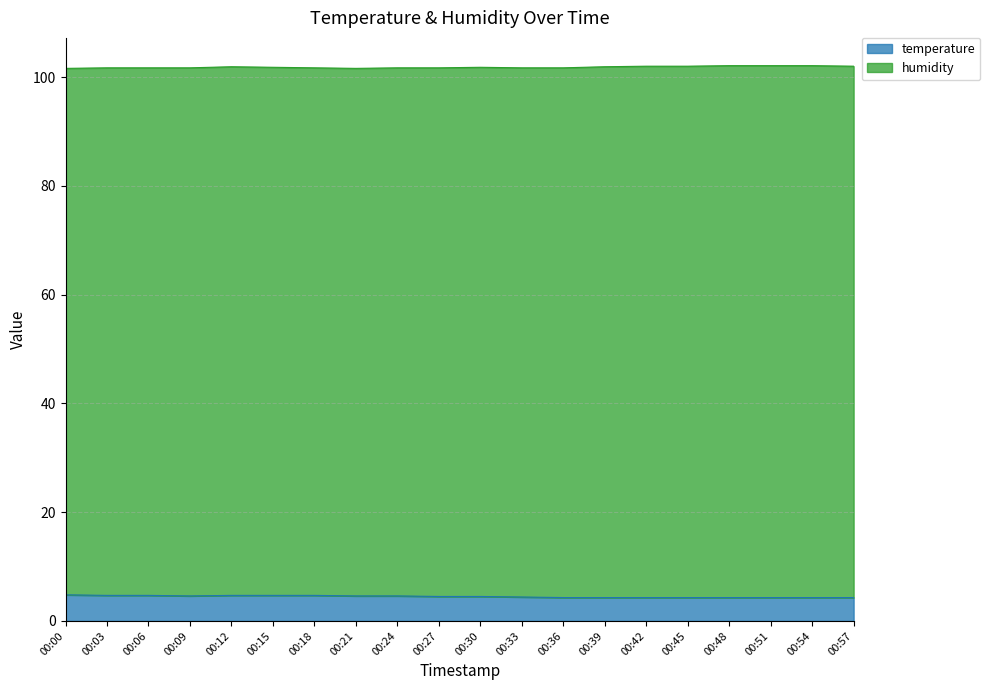

Count the values in the range 4 to 5.

20